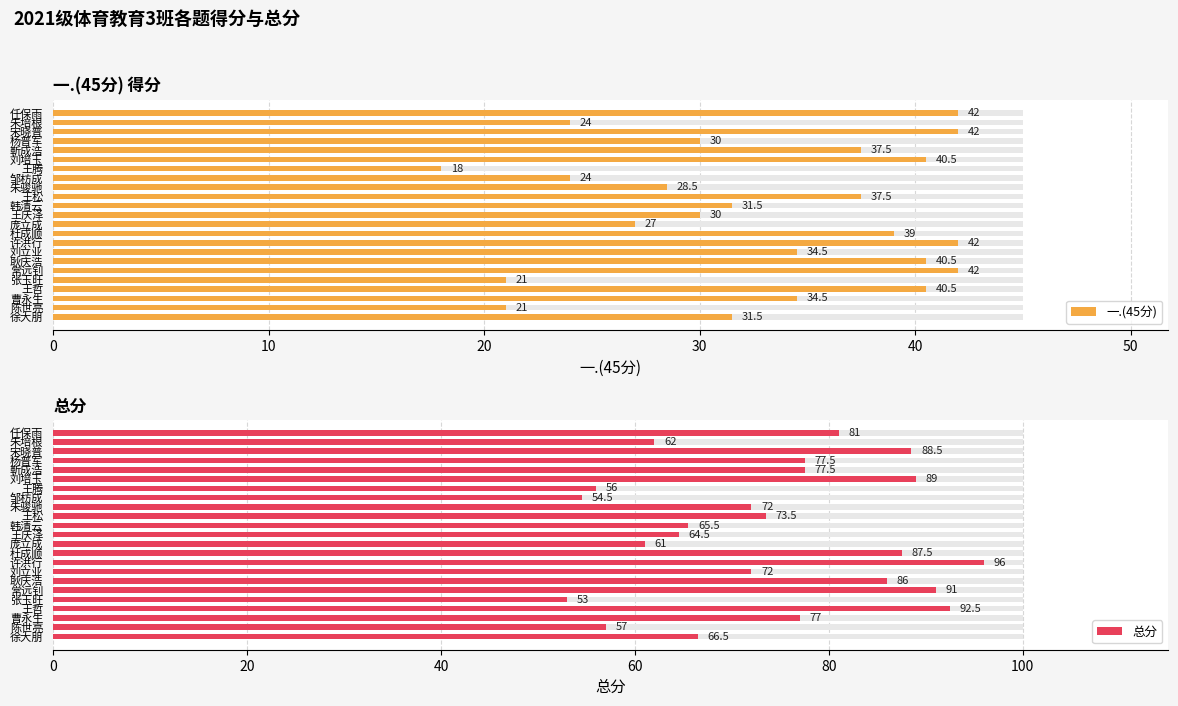

What is the average value of the 总分 series?

74.0